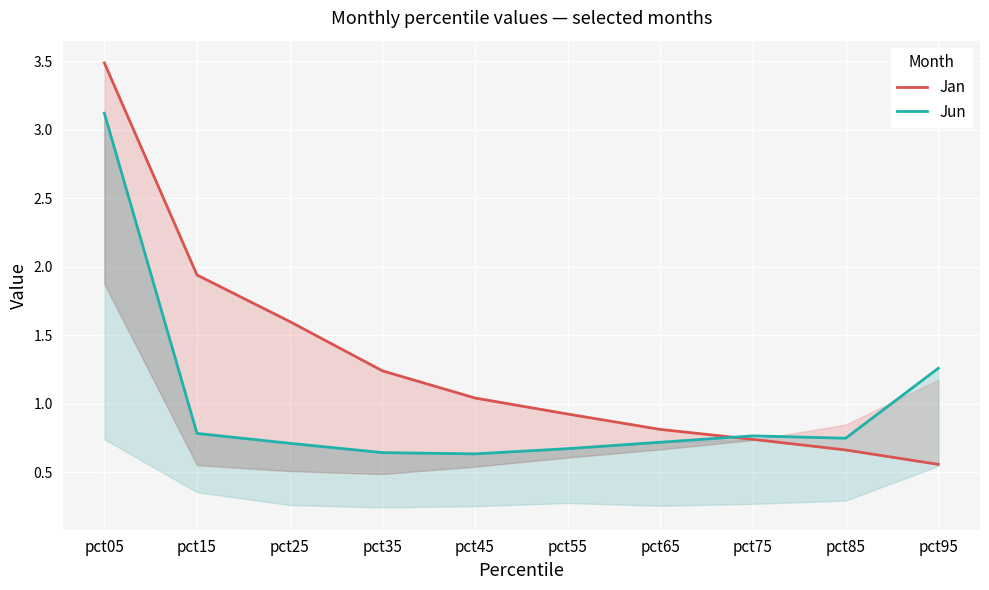

Is the value of Jun at pct05 greater than the value of Jan at pct35?

Yes